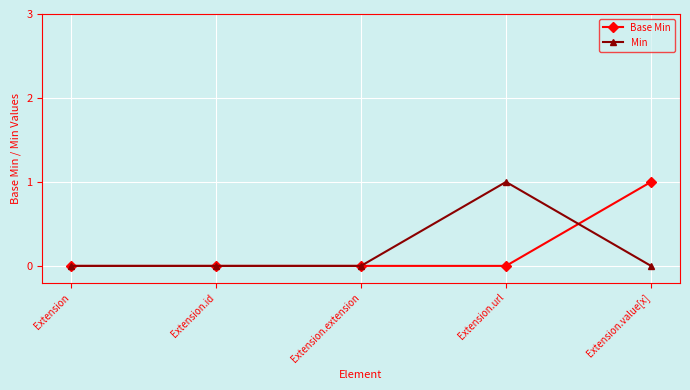

The Base Min series shows 0 at Extension.extension. True or false?

True